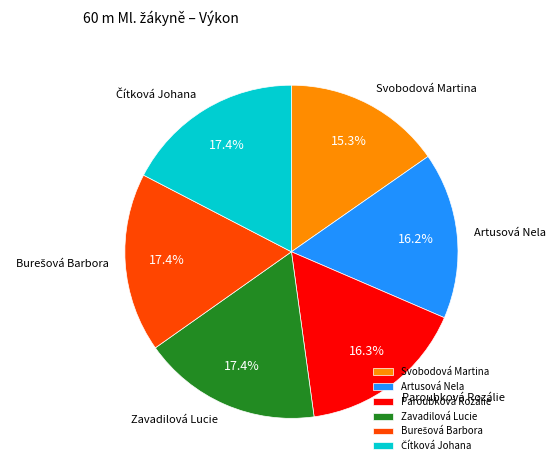

To the nearest percent, what portion does Paroubková Rozálie represent?

16%